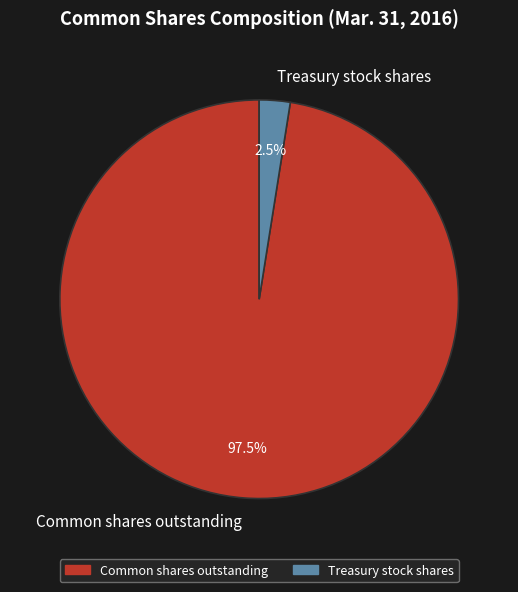

To the nearest percent, what is the difference between the largest and smallest slice percentages?

95%